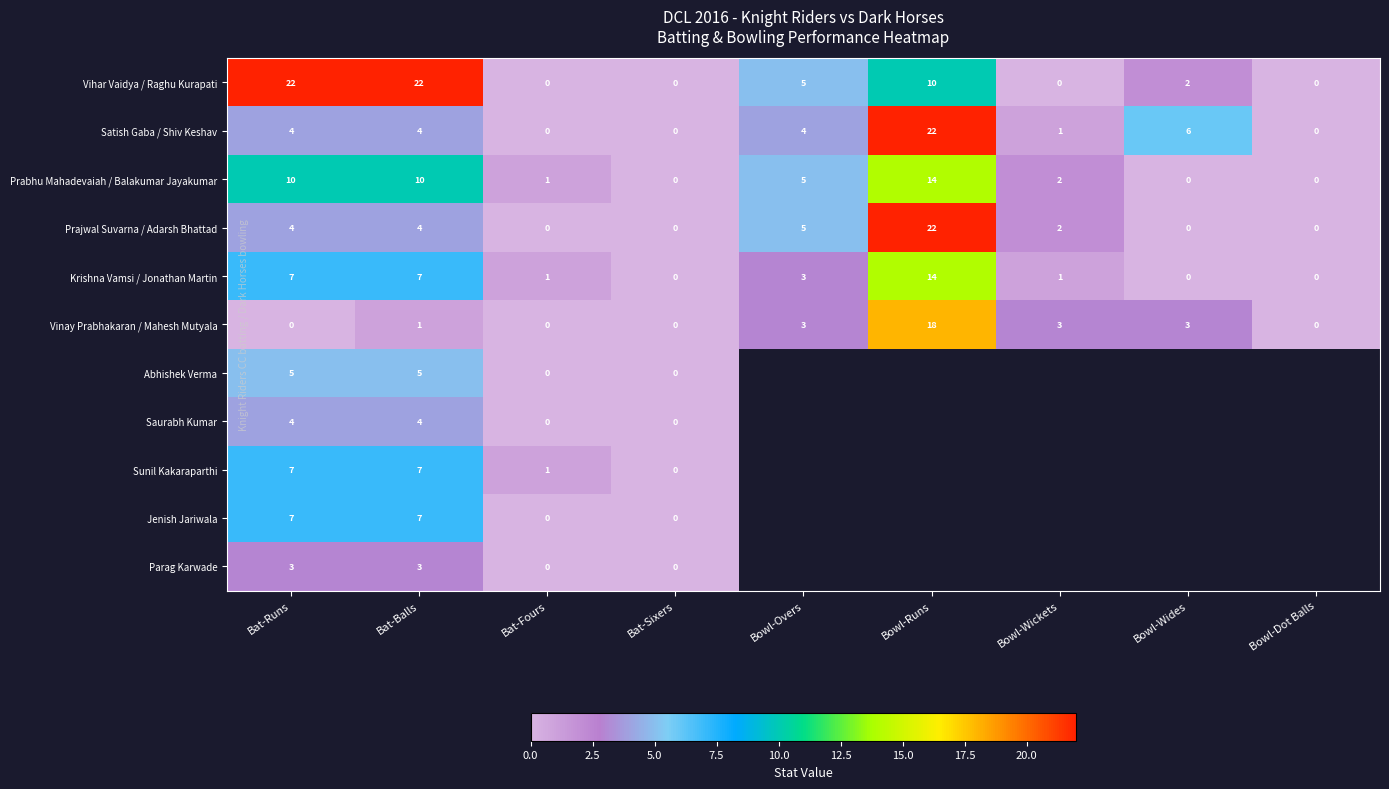

Is it true that Vinay Prabhakaran / Mahesh Mutyala equals -10 at Bat-Runs?

False